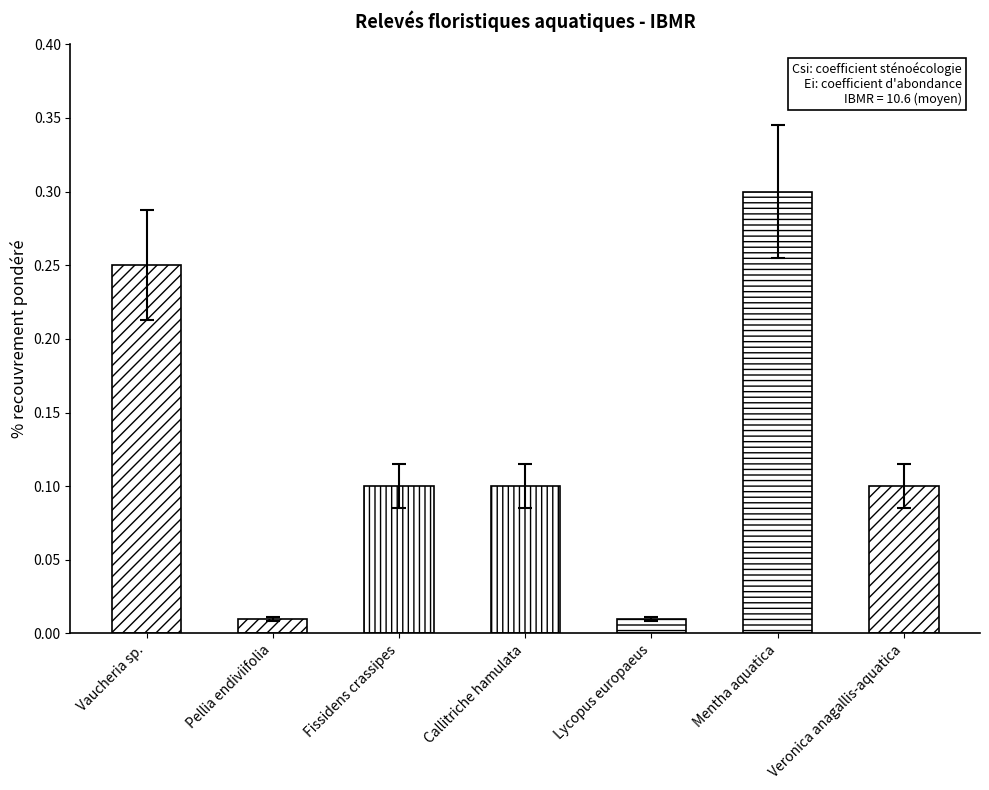

Which label corresponds to the largest value in the chart?

Mentha aquatica